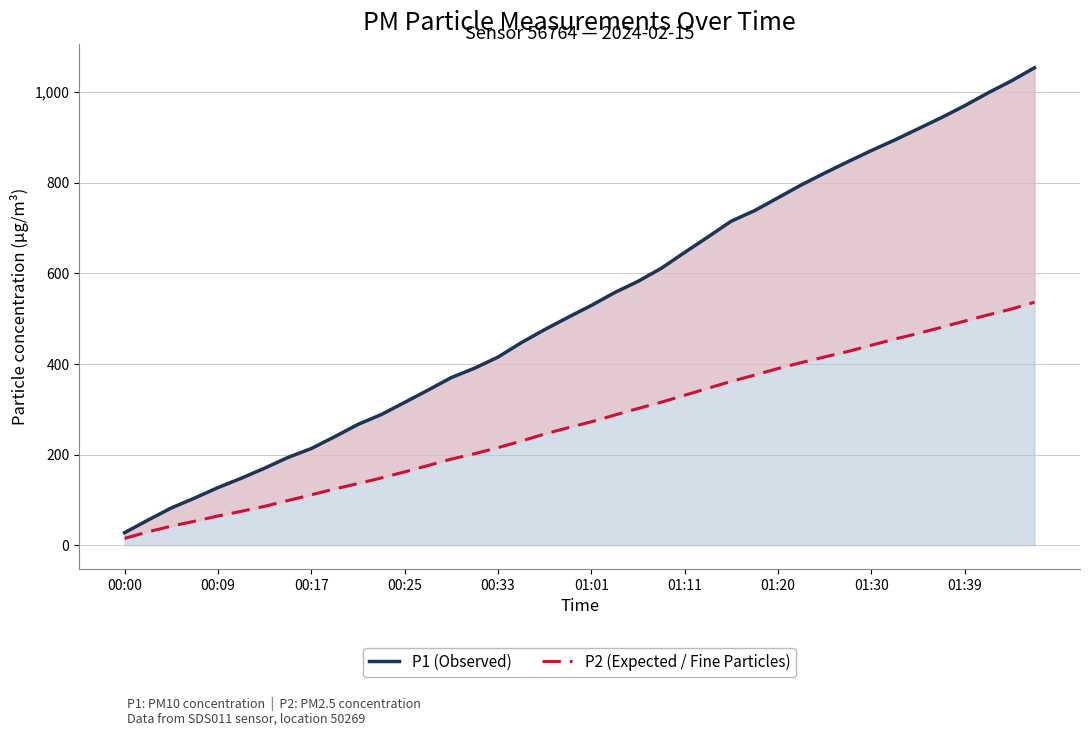

At which category does the chart reach its minimum across all series?

00:00